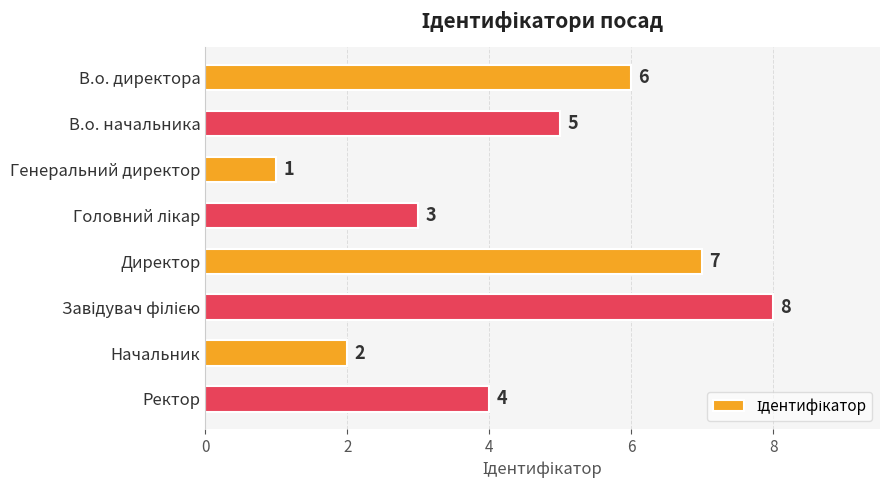

The chart shows a value of 5 at В.о. начальника. True or false?

True